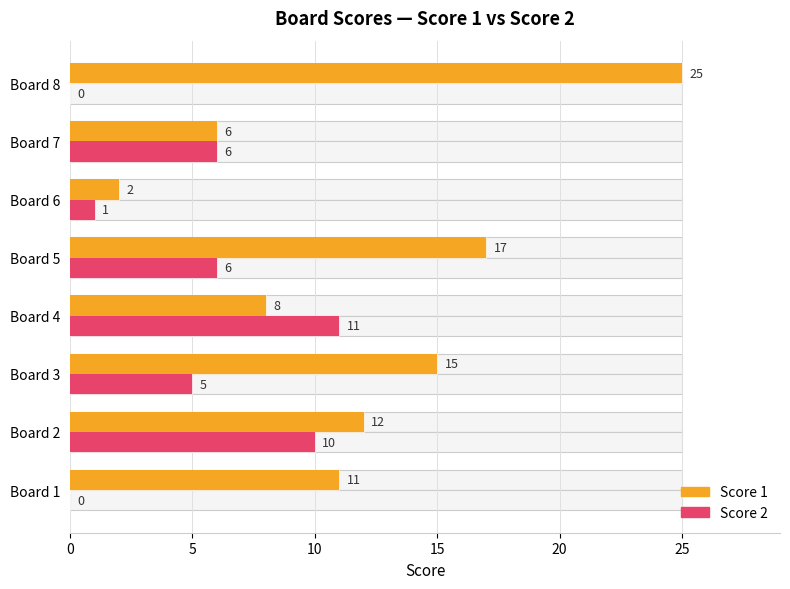

What position from the left is 20?

5